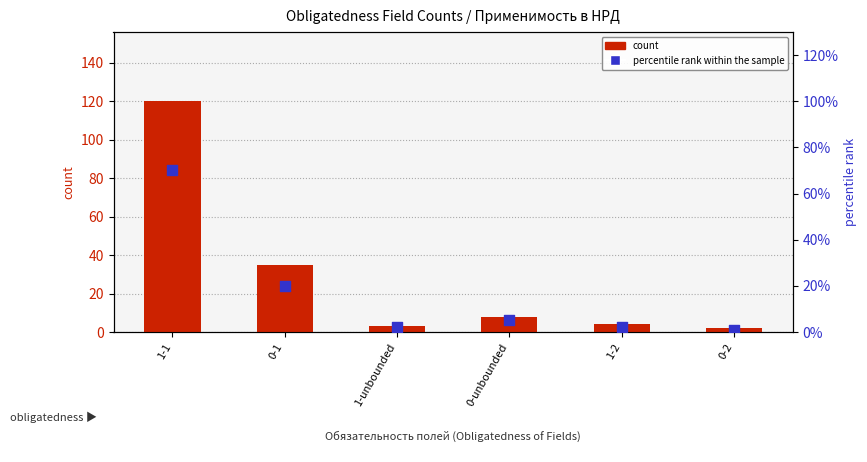

Which series has the largest total across all categories?

count